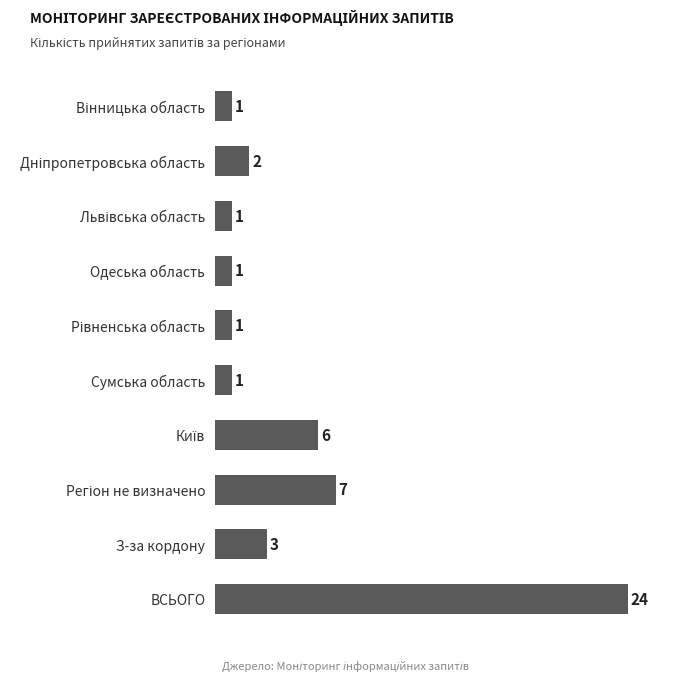

Does the chart contain any negative values?

No